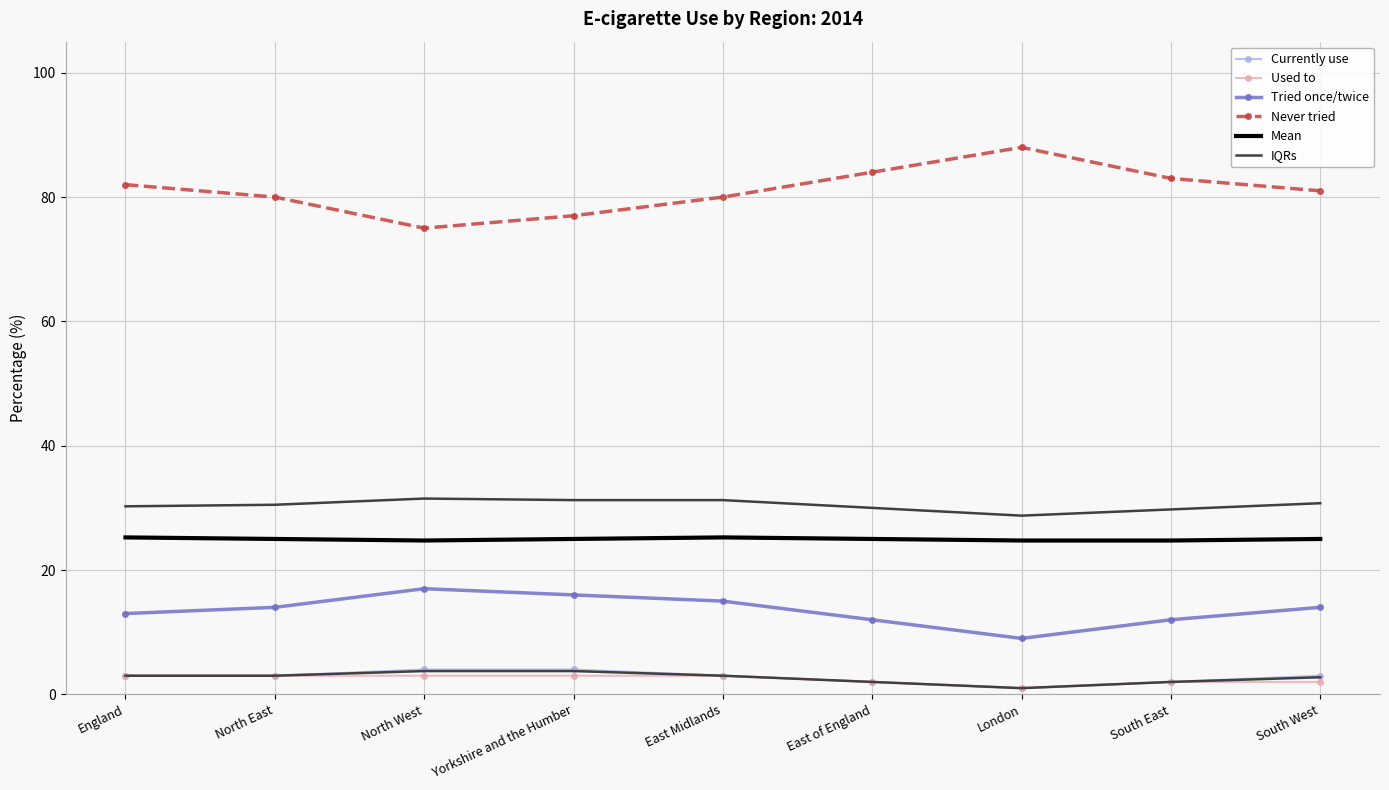

How many lines are shown in the chart?

6